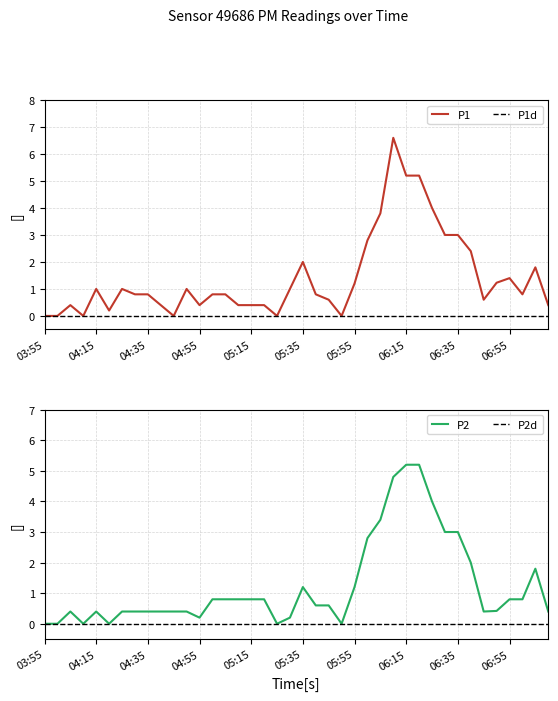

What is the average value of the P1 series?

1.4